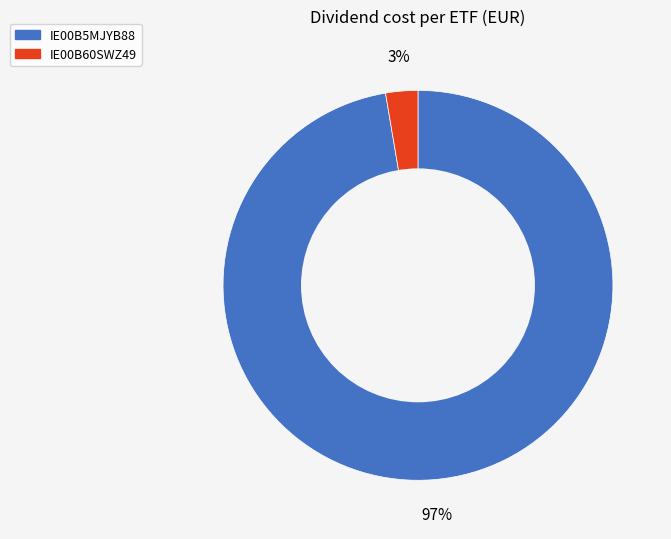

The IE00B5MJYB88 slice represents 84% of the pie. True or false?

False